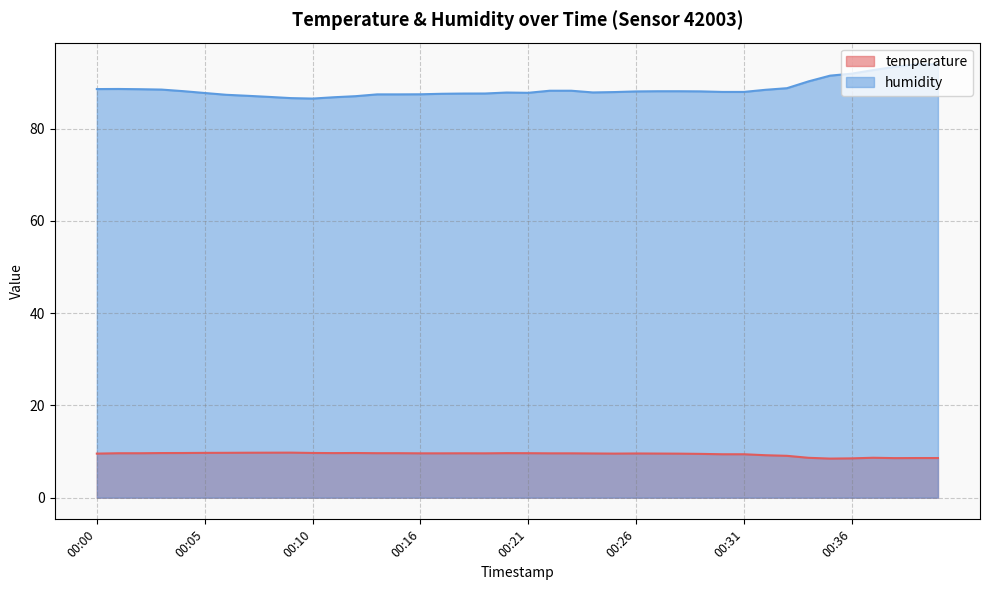

How many data points in humidity are less than 88?

20